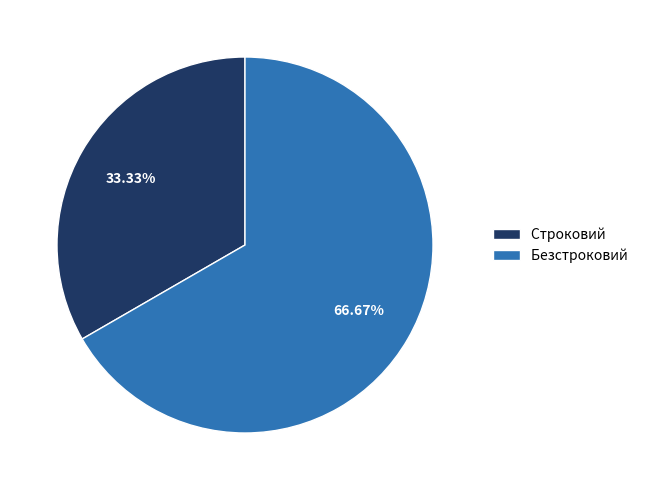

Is the sum of Безстроковий and Строковий greater than half?

Yes